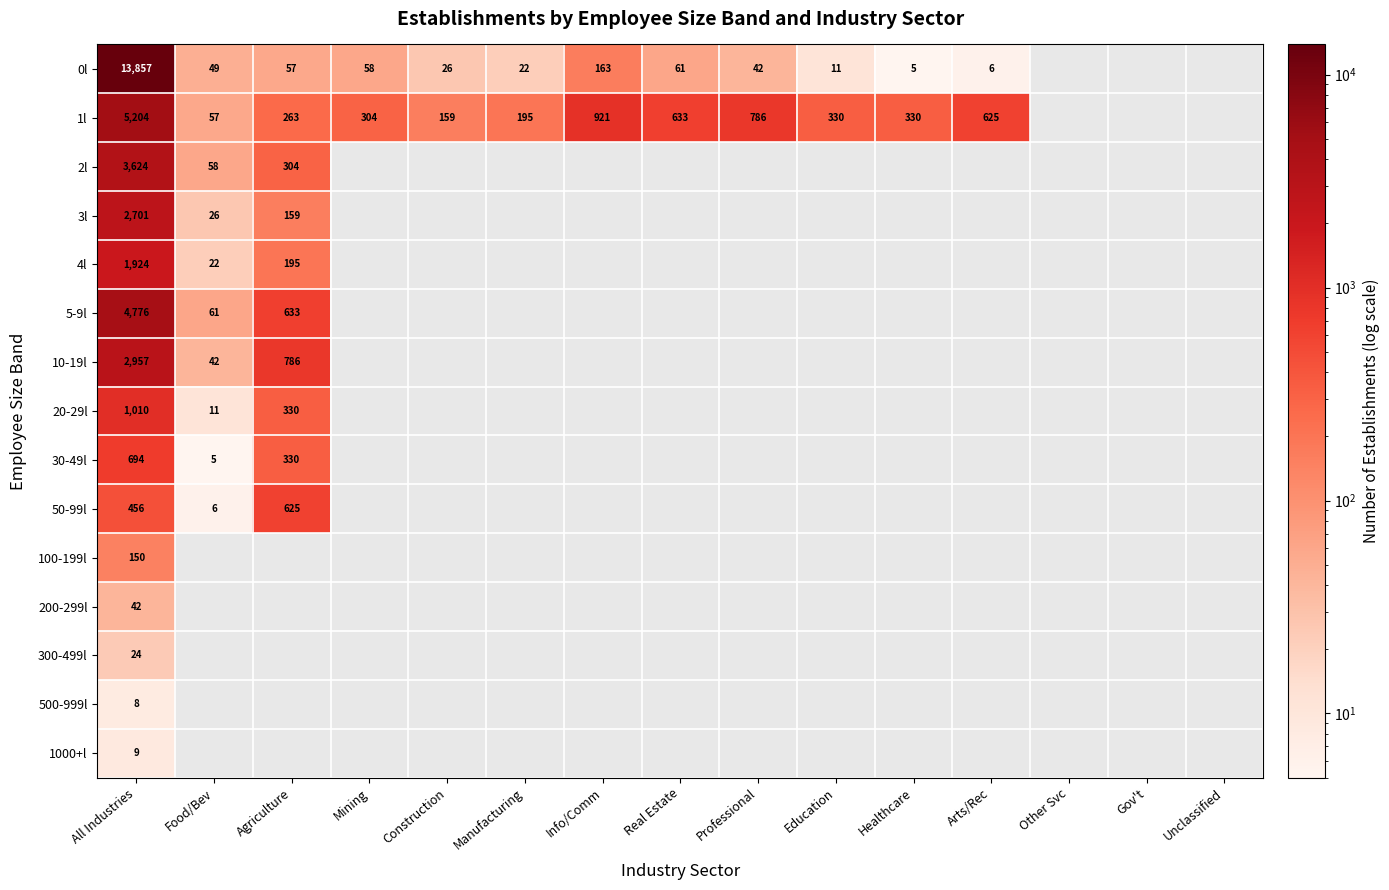

At All Industries, list the series in order from smallest to largest.

500-999l, 1000+l, 300-499l, 200-299l, 100-199l, 50-99l, 30-49l, 20-29l, 4l, 3l, 10-19l, 2l, 5-9l, 1l, 0l